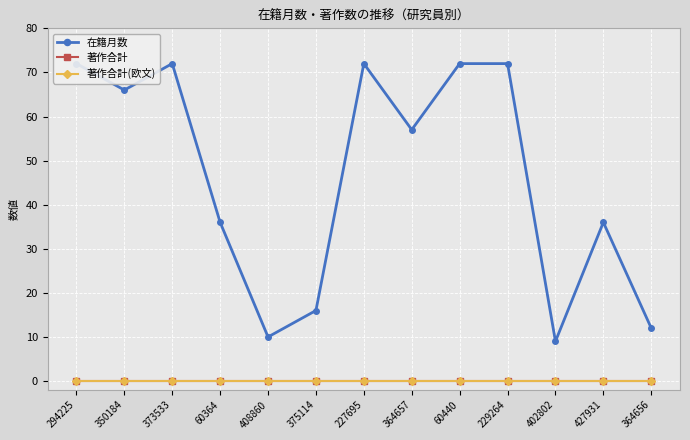

Is it true that 在籍月数 equals 9 at 402802?

True